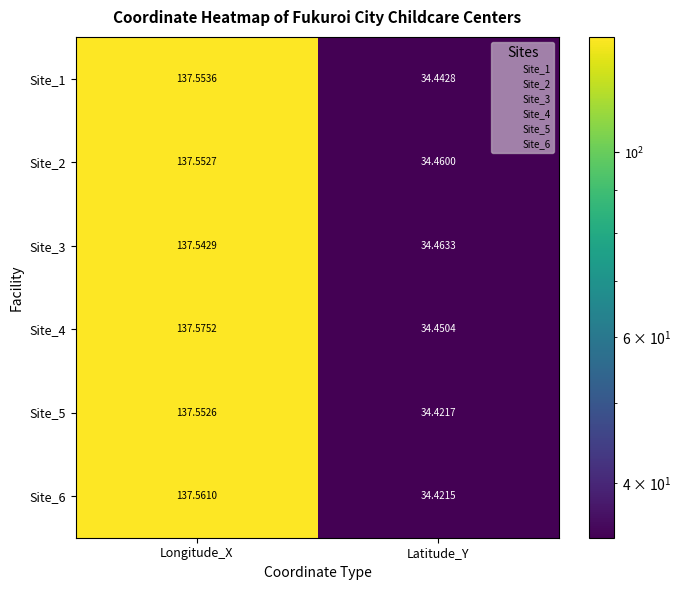

At which category is the sum across all series the highest?

Longitude_X